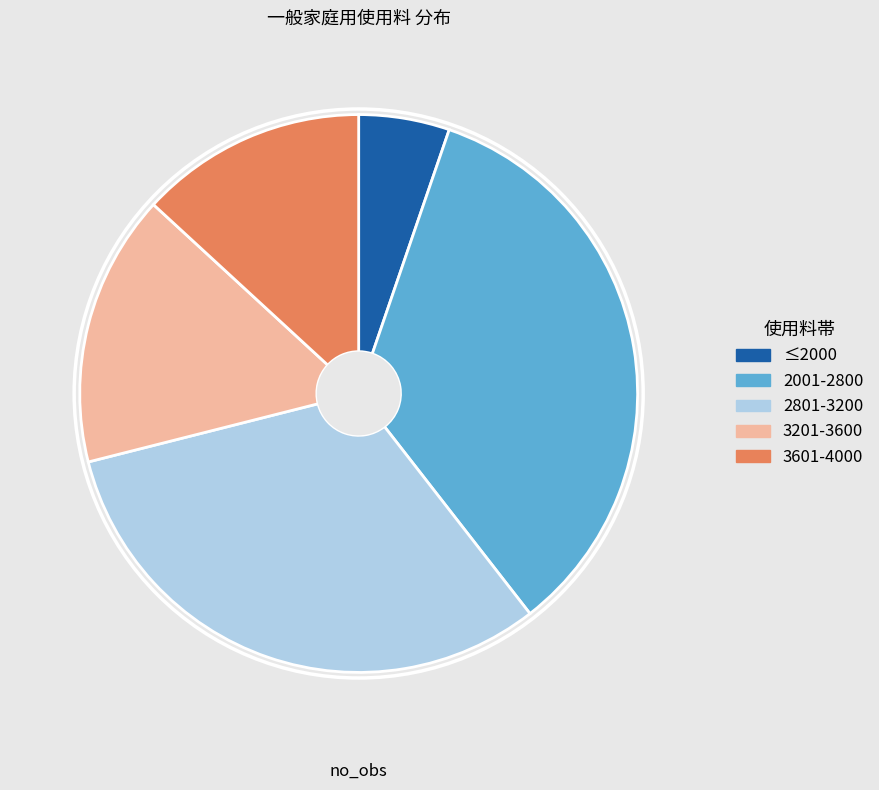

The 3201-3600 slice represents 1% of the pie. True or false?

False